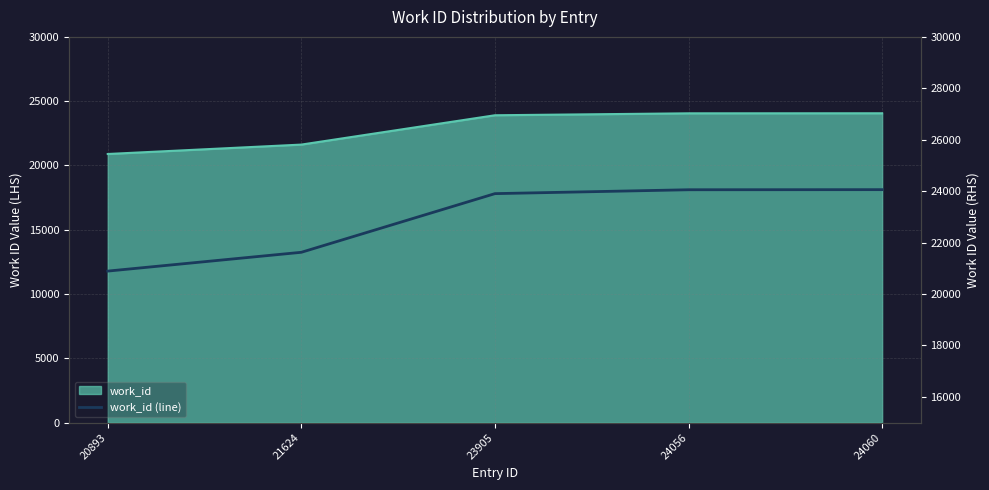

What is the value of the 2nd point from the left?

21624